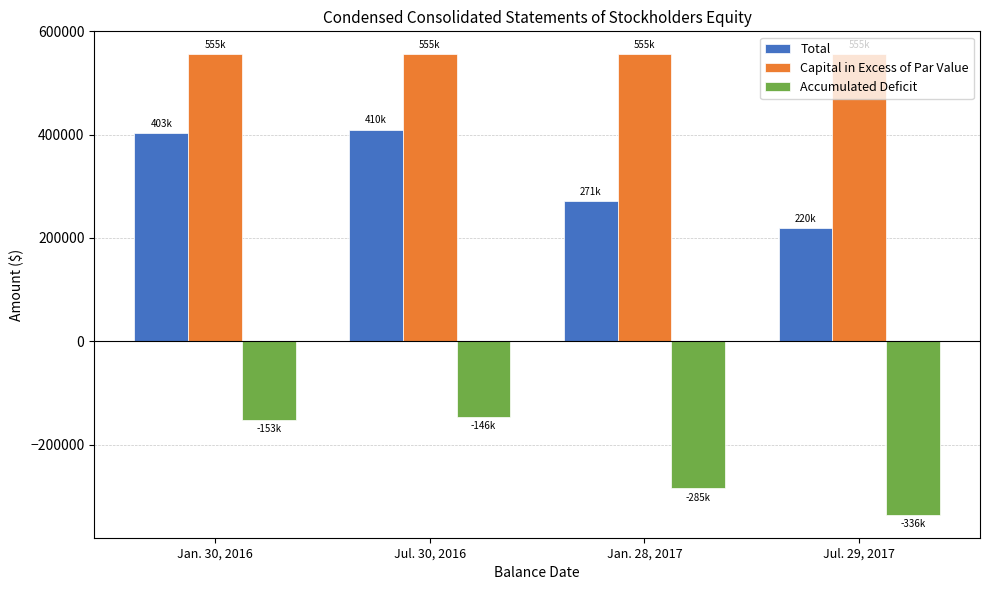

The value of Total at Jul. 30, 2016 is 409657. True or false?

True